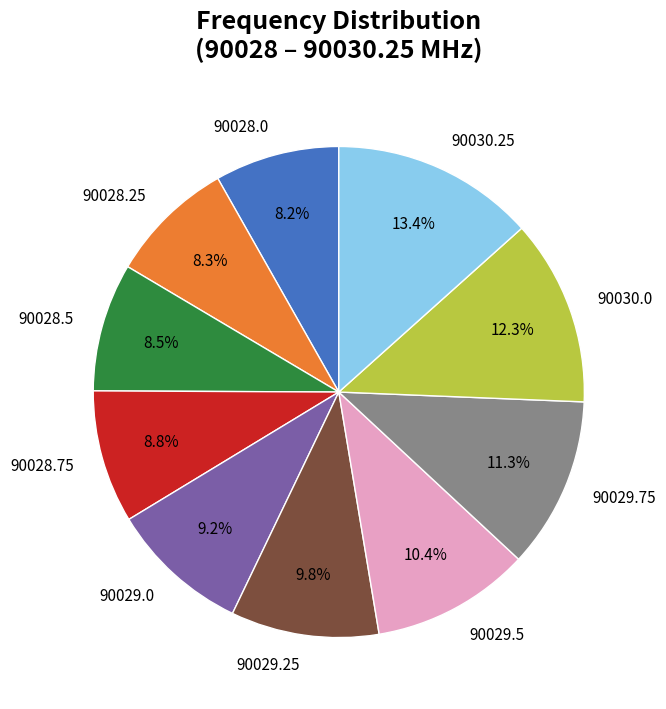

To the nearest percent, what is the combined percentage of 90029.5 and 90028.25?

19%